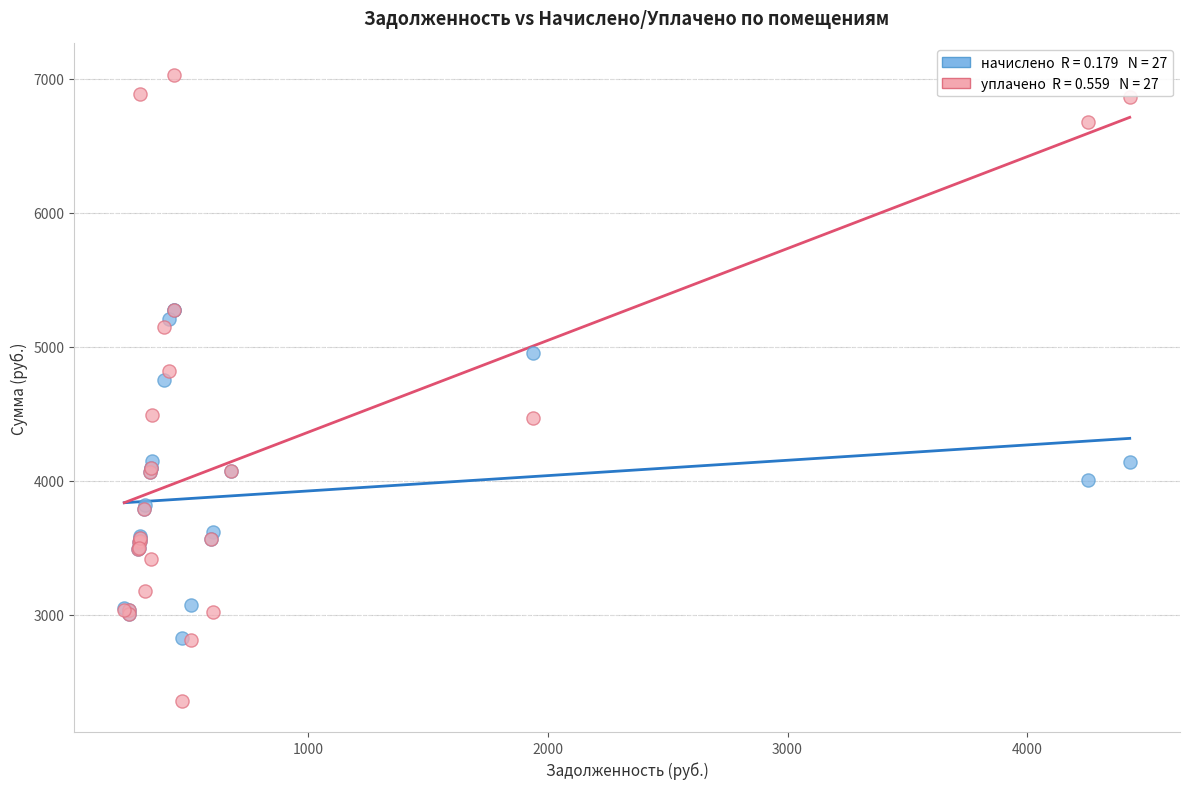

Across all series, what Y value is closest to 4695?

4752.7